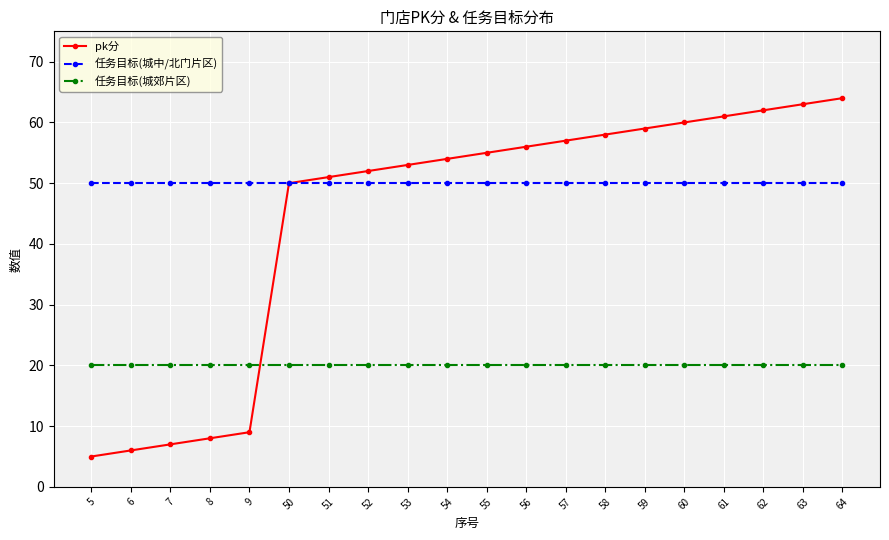

What is the spread (max minus min) of values at 50?

30